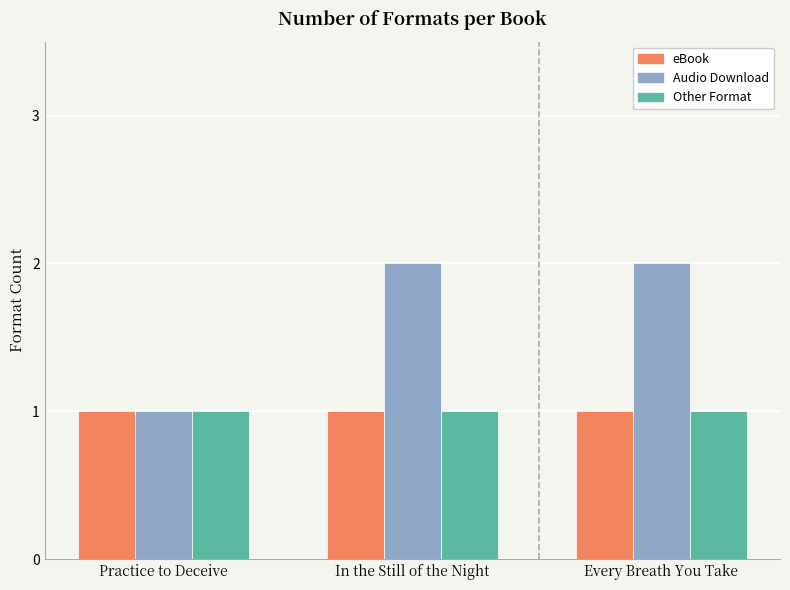

Is it true that Audio Download equals 3 at Every Breath You Take?

False